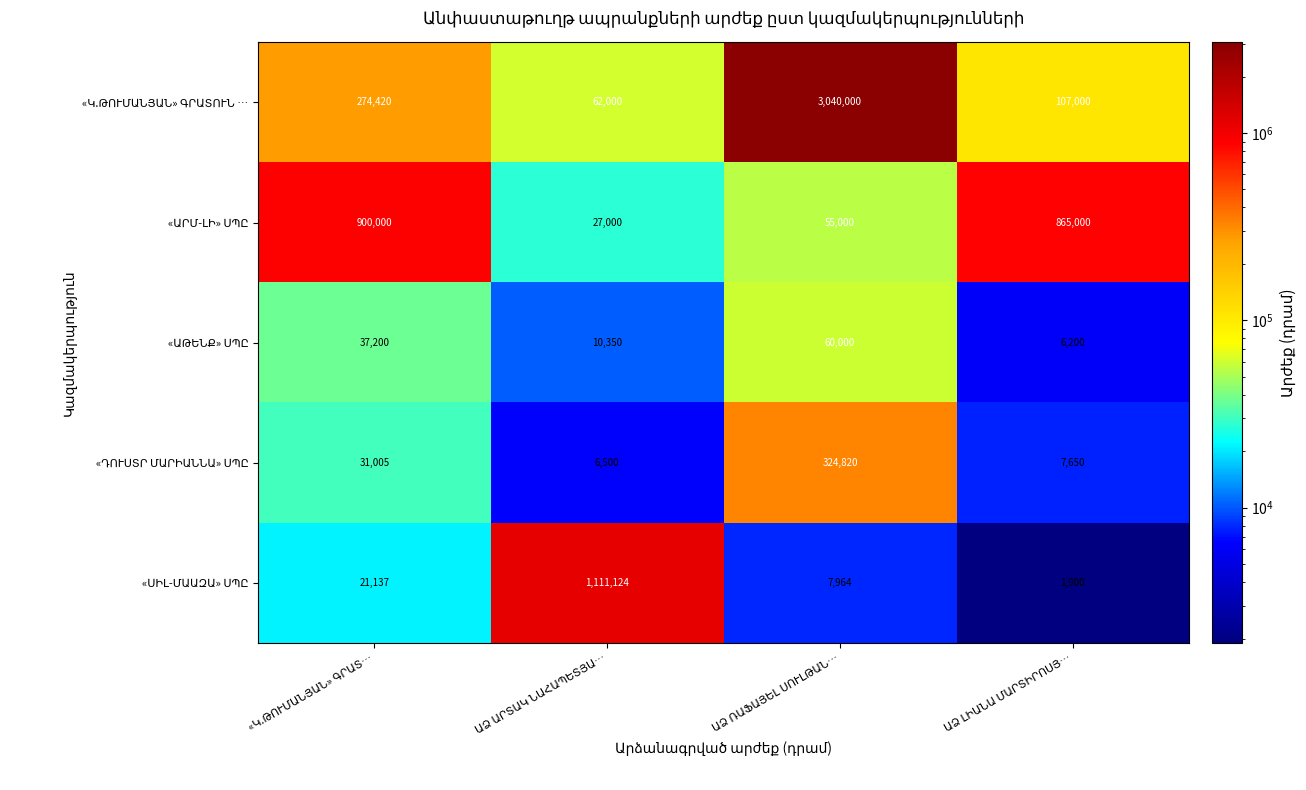

How many data points does each series have?

4